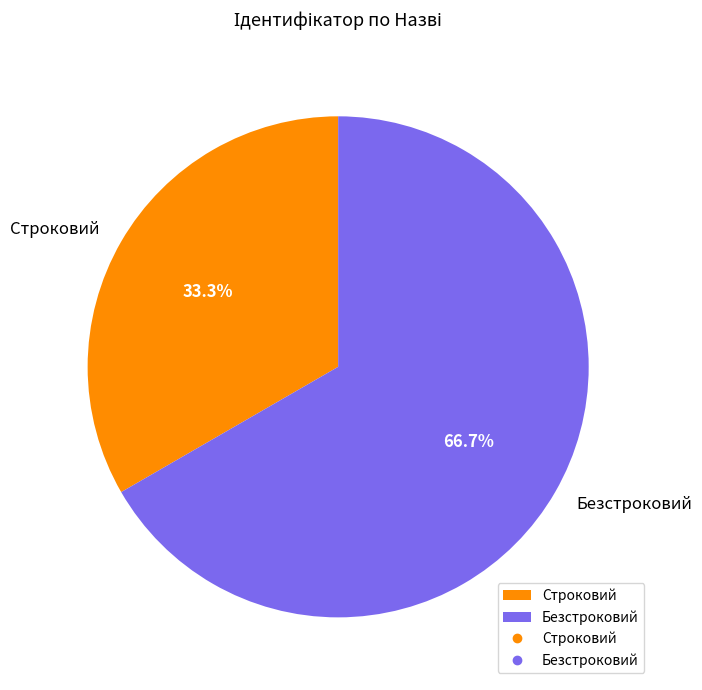

What is the ratio of the value at Строковий to the value at Безстроковий?

0.5